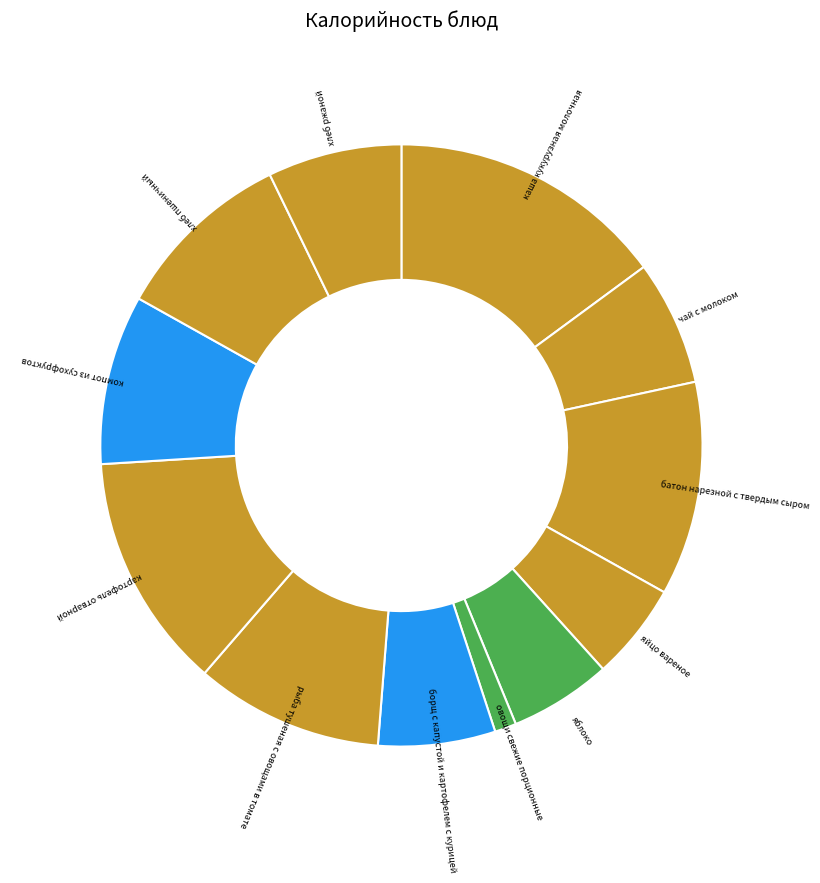

Is it true that батон нарезной с твердым сыром is 26% of the pie?

False